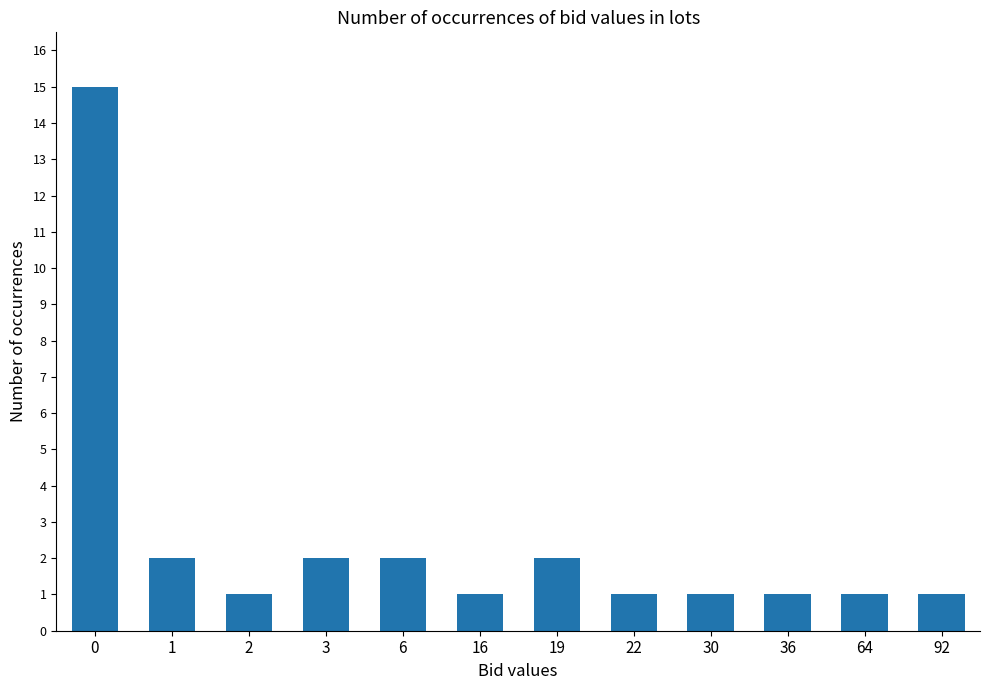

Approximately how many times larger is the value at 16 compared to 64?

1.0